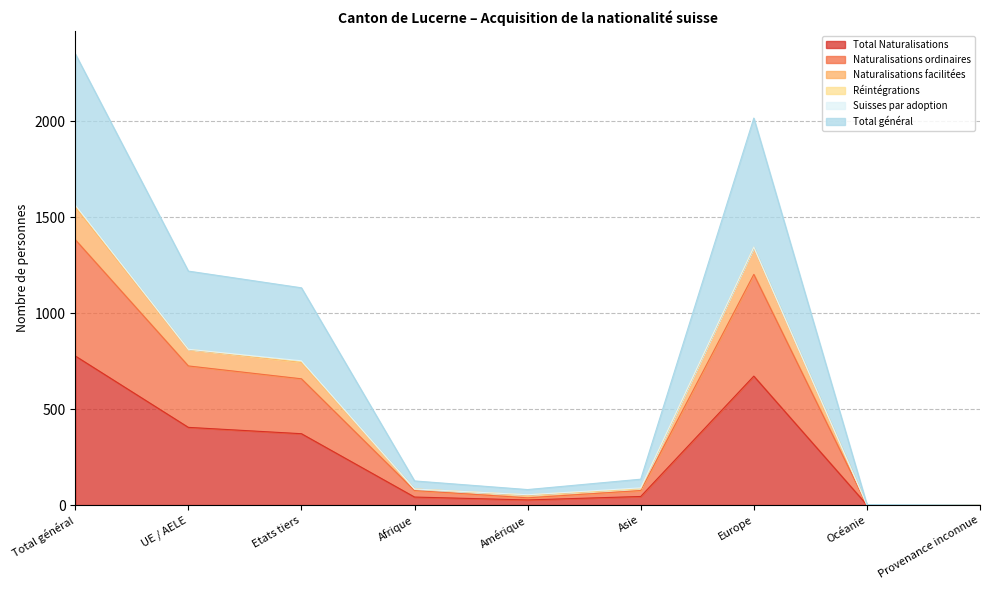

What is the maximum value for Total Naturalisations?

777